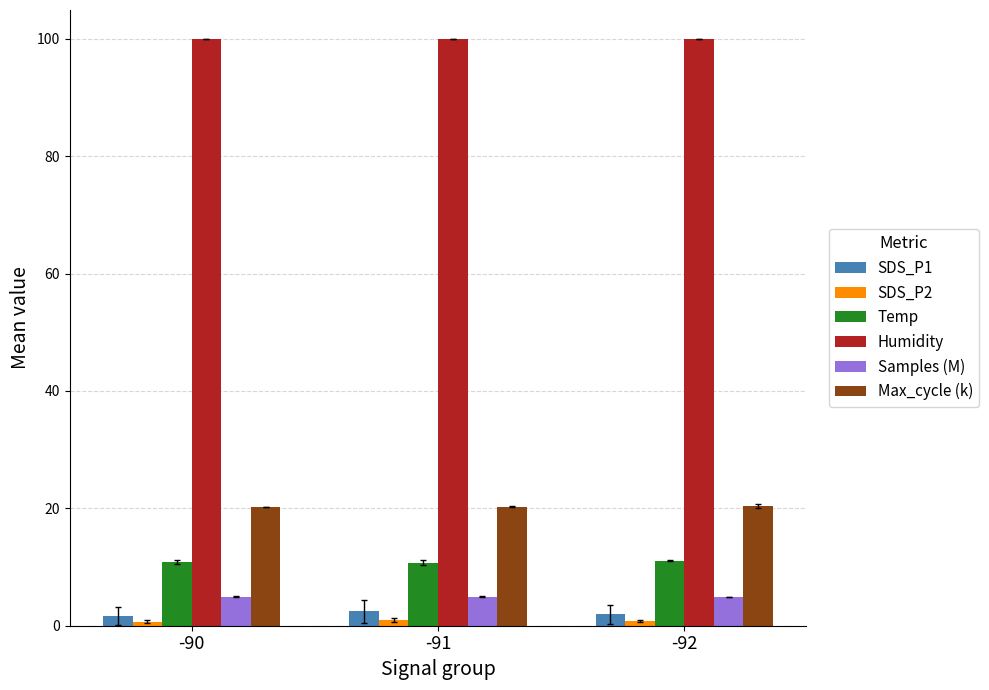

What is the value of the Samples (M) bar at the 2nd from the left?

5.0